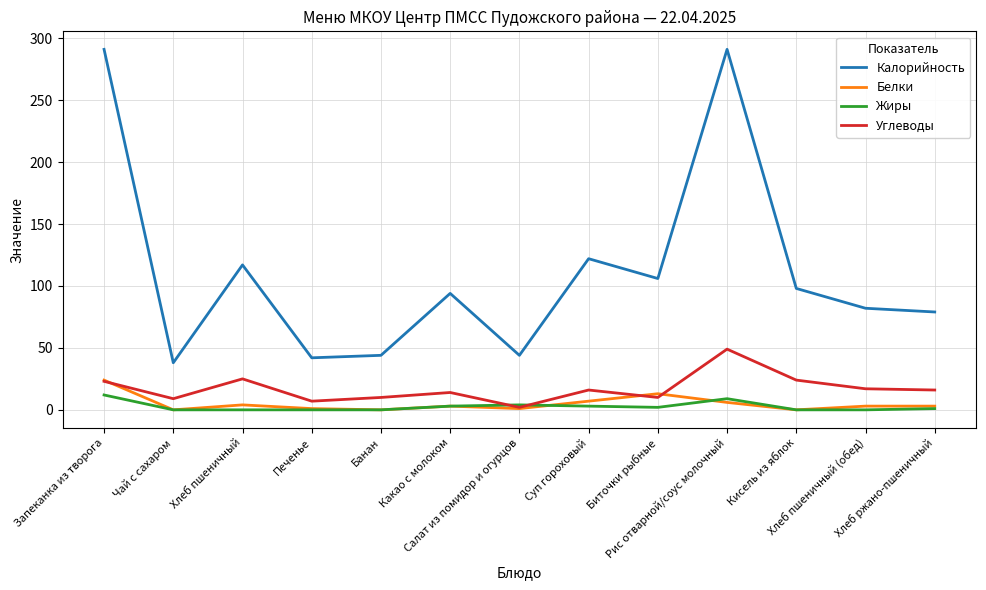

True or false: Углеводы and Калорийность intersect in this chart.

False